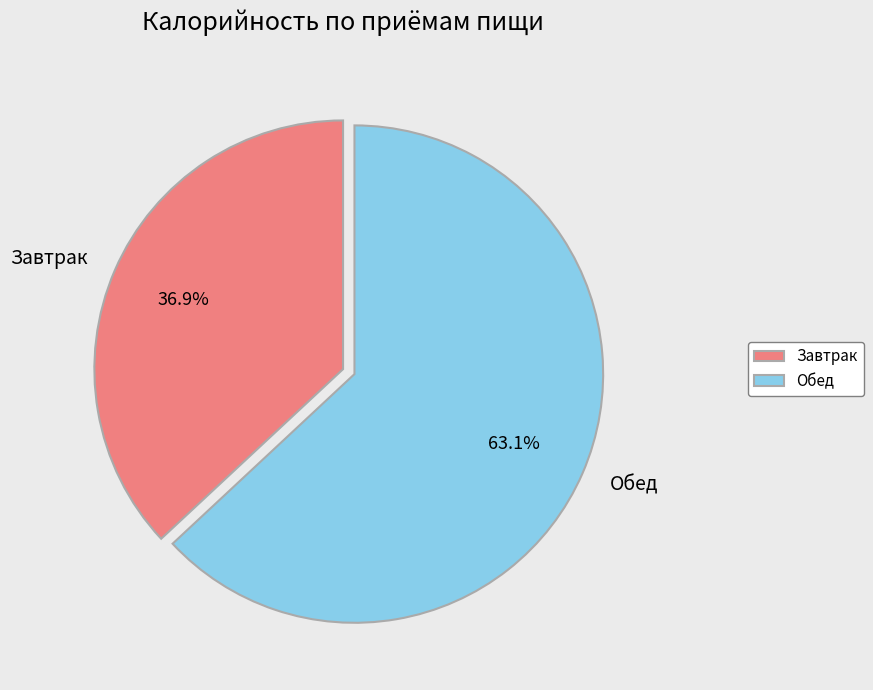

To the nearest percent, what is the difference between the Обед and Завтрак slice percentages?

26%